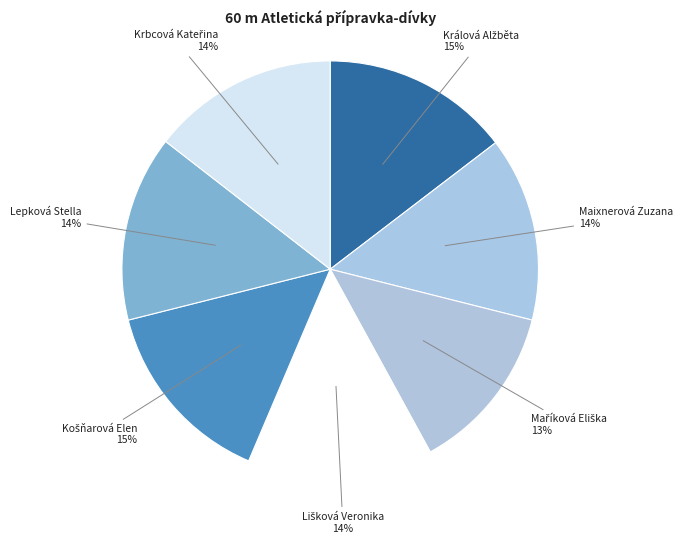

How many slices are in this pie chart?

7